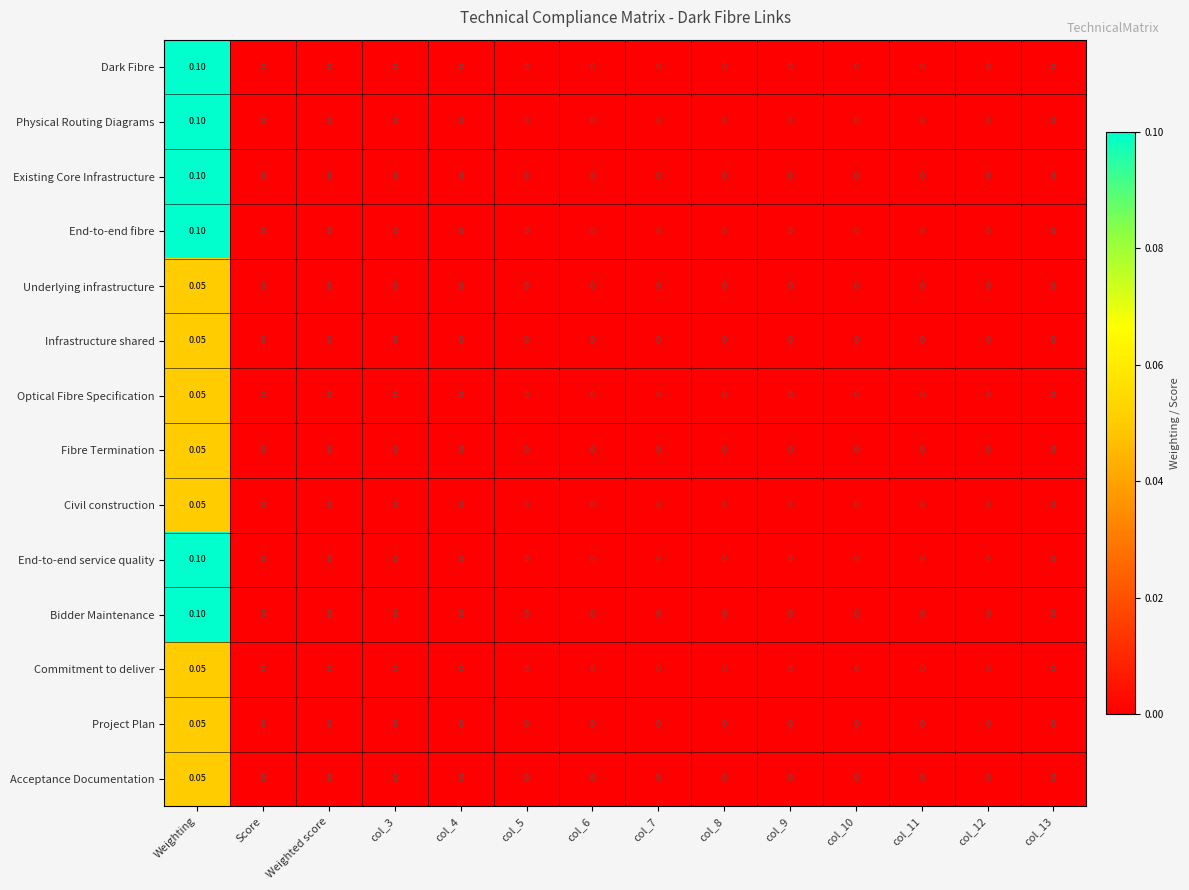

At which label does End-to-end fibre reach its peak?

Weighting